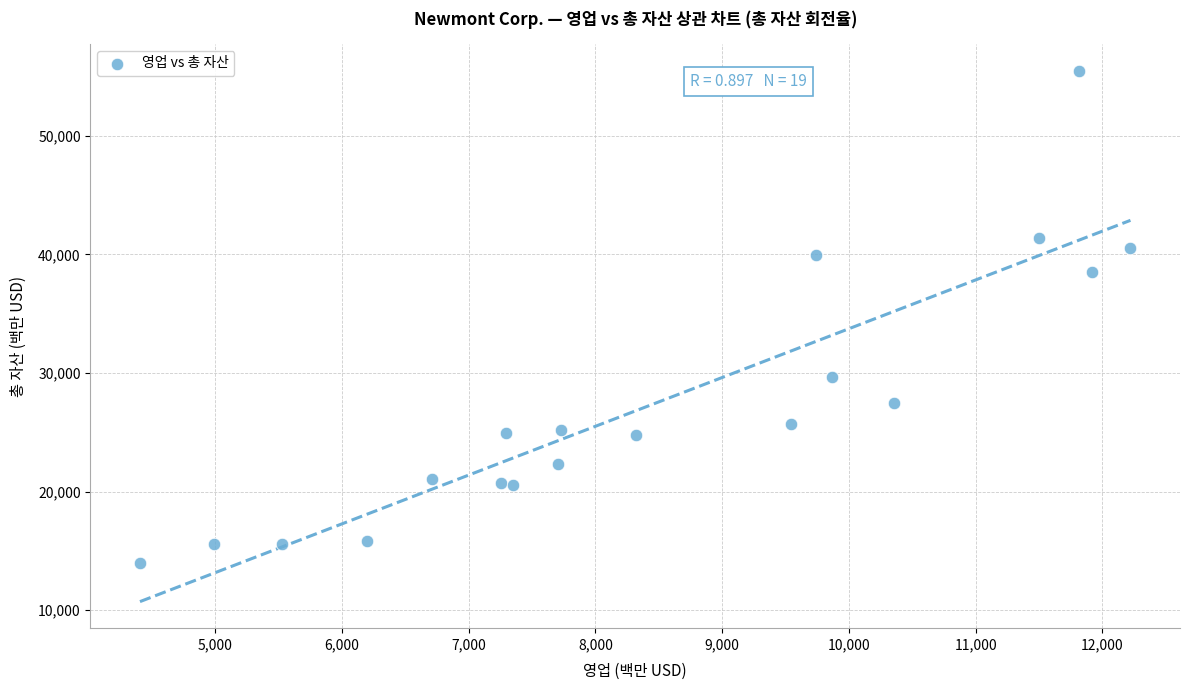

What is the range of Y values (max minus min)?

41514